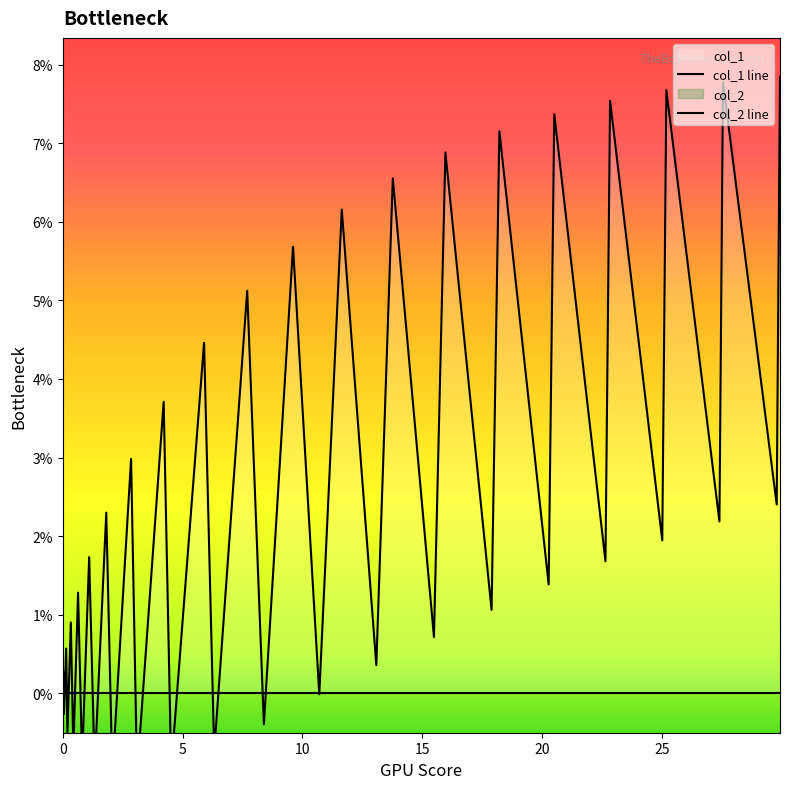

True or false: the data shows 0.1 at 39.

False